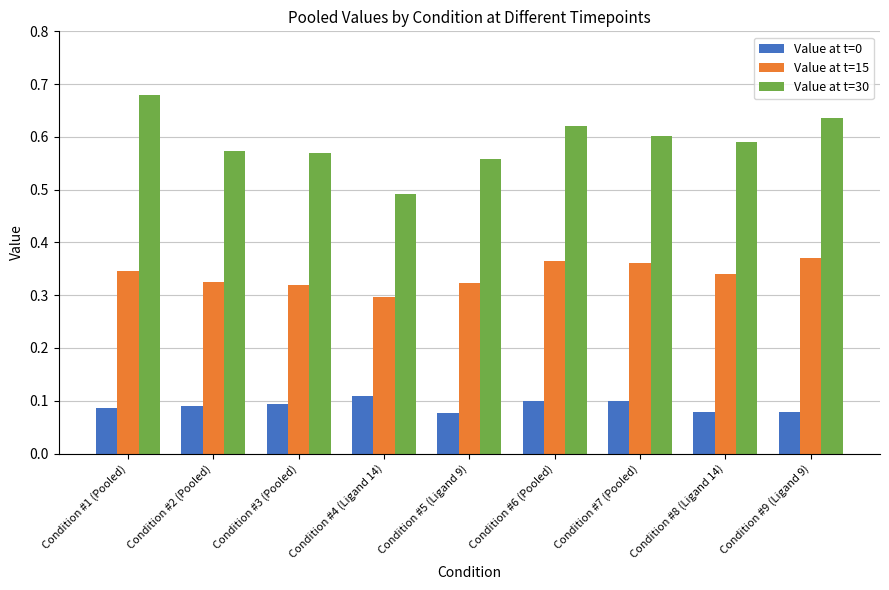

What is the total value across all series at Condition #9 (Ligand 9)?

1.1